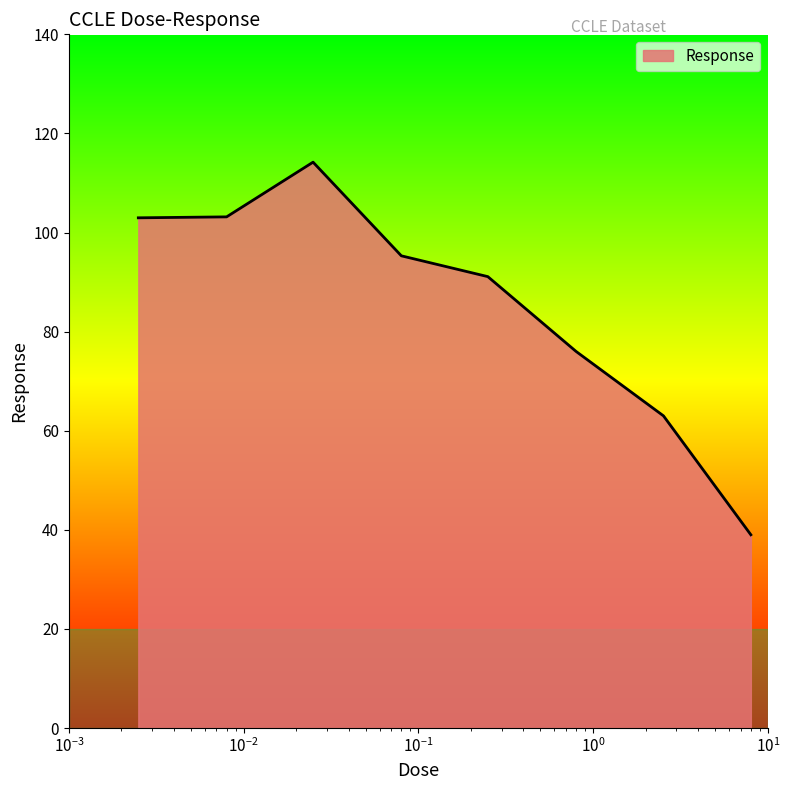

How many values are below 95?

4